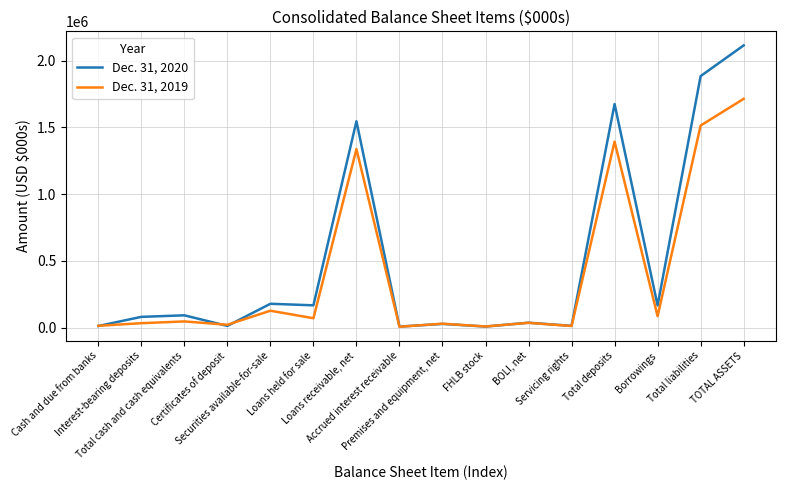

Which series has the largest range (max minus min)?

Dec. 31, 2020